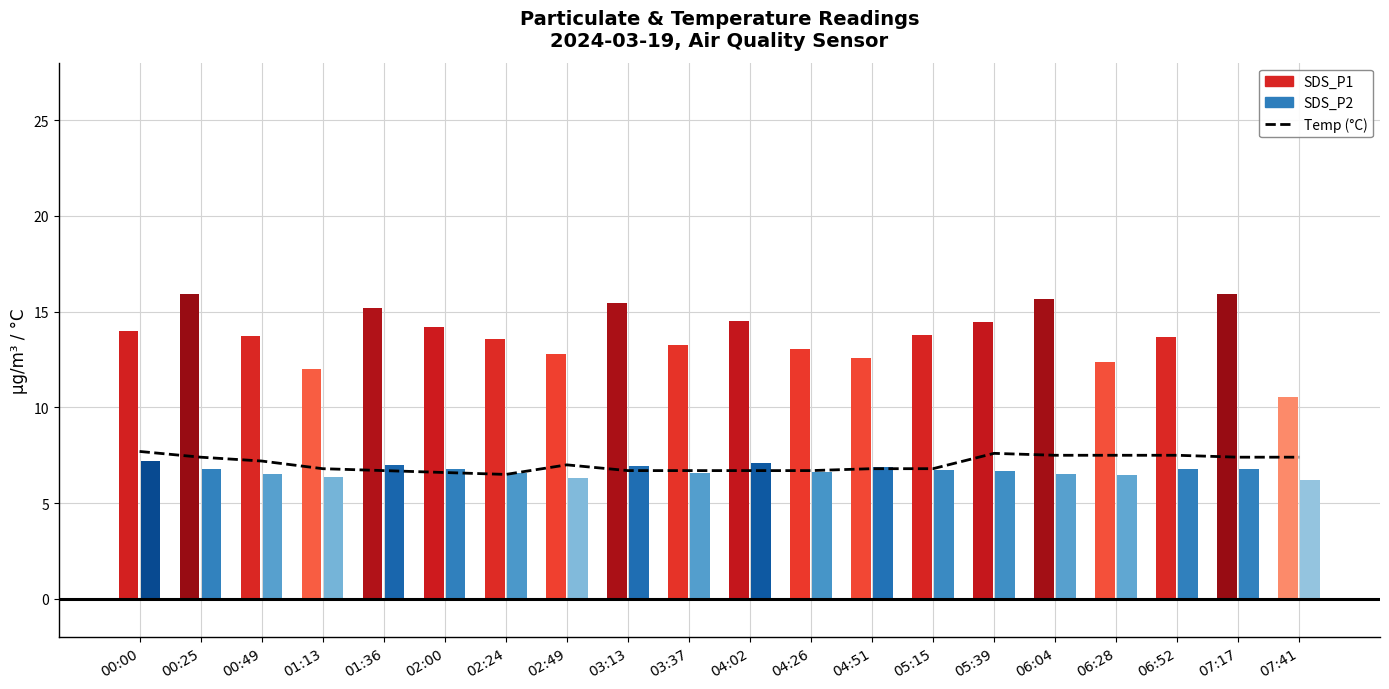

What is the difference between the maximum and minimum values in the SDS_P1 series?

5.3